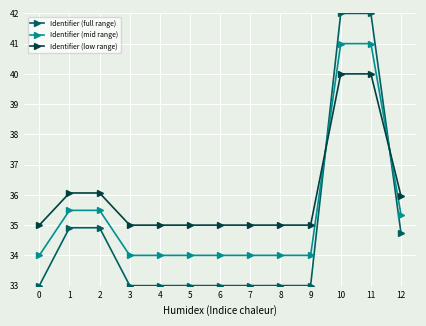

What is the minimum value shown in the chart?

33.0